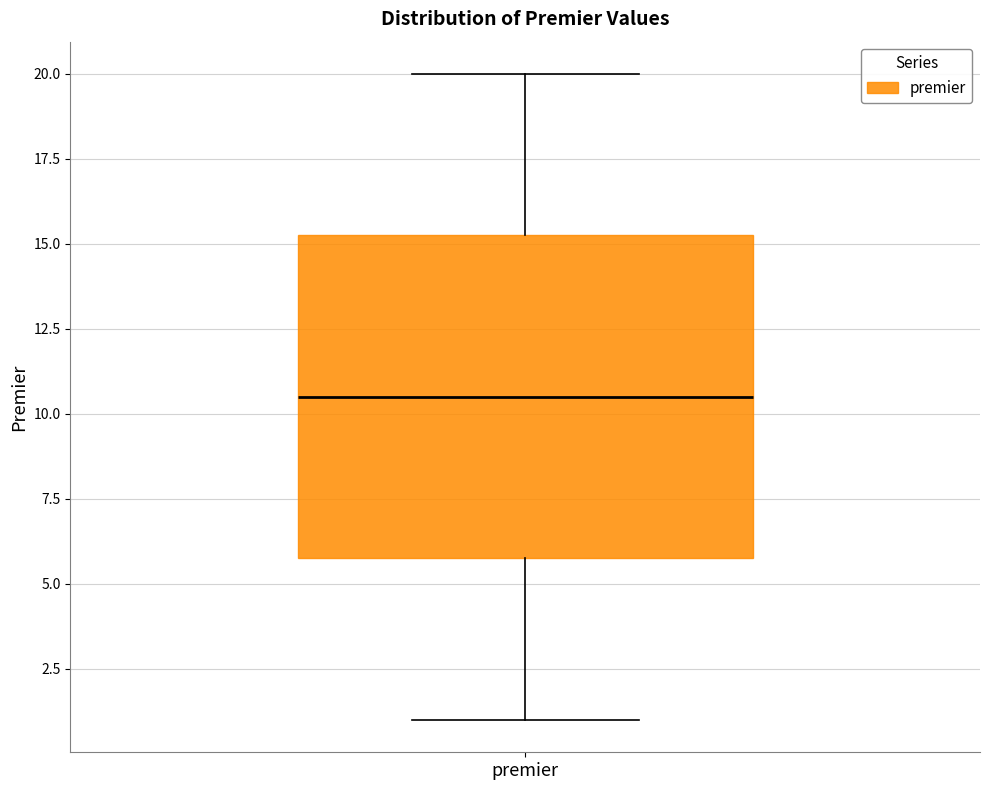

Transcribe this box plot: give where the median line is, the range the box spans, and where the two whiskers end, as read against the y-axis. The values are not printed on the chart, so give them approximately, as read against the axis.

median 10.5, box 6.0 to 15.5, whiskers 1.0 to 20.0